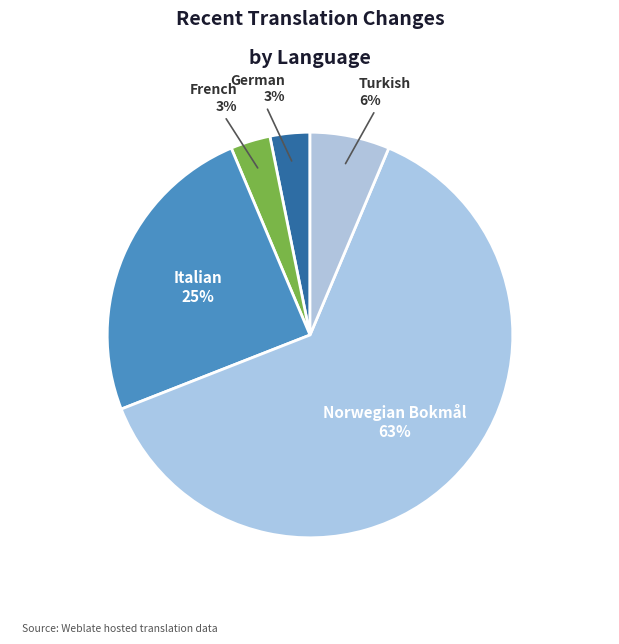

True or false: Turkish accounts for 17% of the total.

False